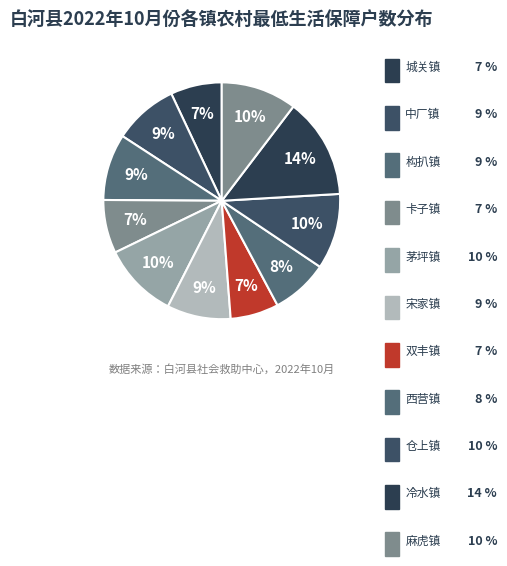

How much of the chart is everything except 双丰镇?

93.4%